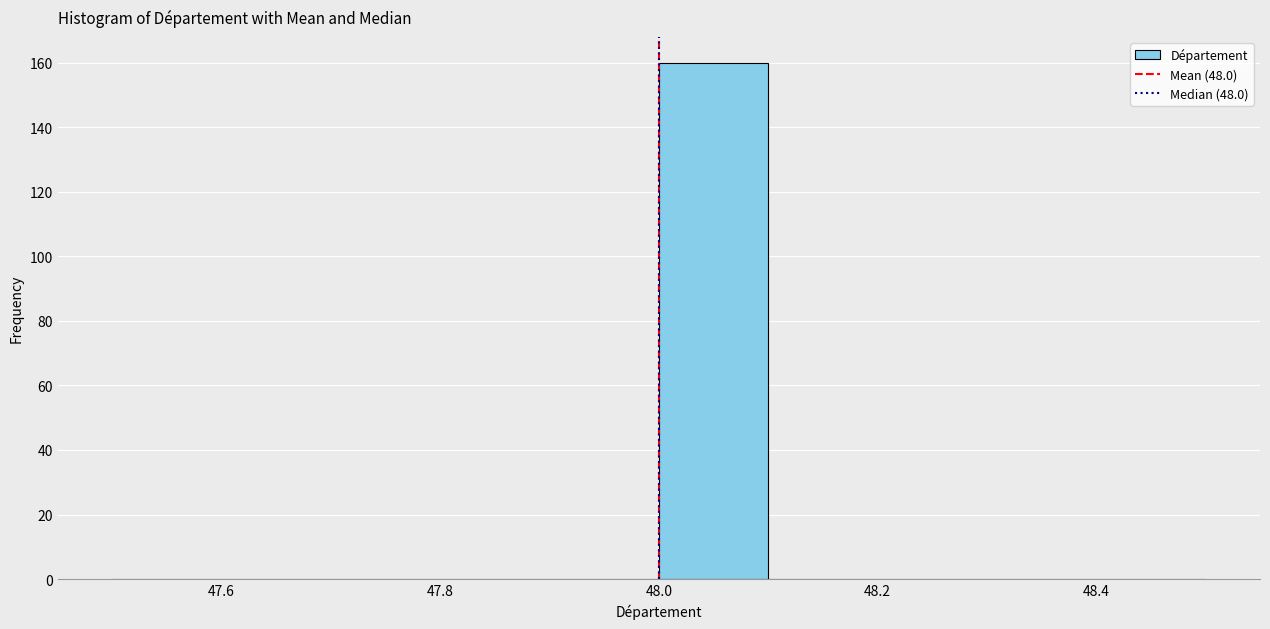

Over which range of the x-axis is the bar tallest?

48.0 to 48.1